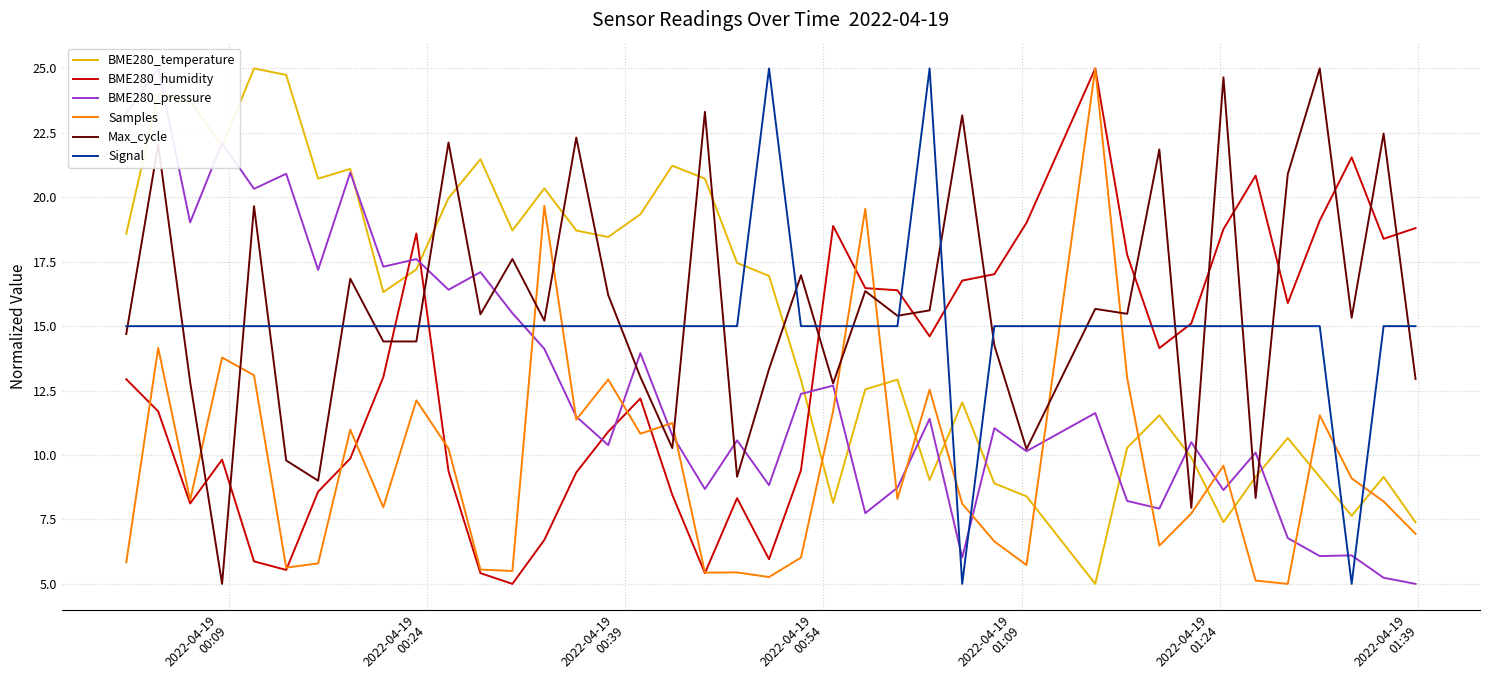

Reading left to right, transcribe all the data shown in this chart.

BME280_temperature: 18.6	24.0	23.7	22.0	25.0	24.7	20.7	21.1	16.3	17.2	20.0	21.5	18.7	20.3	18.7	18.5	19.3	21.2	20.7	17.5	16.9	12.9	8.1	12.5	12.9	9.0	12.0	8.9	8.4	5.0	10.3	11.5	9.9	7.4	9.2	10.7	9.2	7.6	9.2	7.4
BME280_humidity: 12.9	11.7	8.1	9.8	5.9	5.5	8.6	9.9	13.0	18.6	9.4	5.4	5.0	6.7	9.3	10.9	12.2	8.5	5.4	8.3	6.0	9.4	18.9	16.5	16.4	14.6	16.8	17.0	19.0	25.0	17.8	14.1	15.1	18.8	20.8	15.9	19.1	21.5	18.4	18.8
BME280_pressure: 23.3	25.0	19.0	22.1	20.3	20.9	17.2	21.0	17.3	17.6	16.4	17.1	15.5	14.1	11.5	10.4	14.0	10.8	8.7	10.6	8.8	12.4	12.7	7.7	8.7	11.4	6.0	11.0	10.1	11.6	8.2	7.9	10.5	8.6	10.1	6.8	6.1	6.1	5.2	5.0
Samples: 5.8	14.2	8.2	13.8	13.1	5.6	5.8	11.0	8.0	12.1	10.2	5.6	5.5	19.7	11.4	12.9	10.8	11.2	5.4	5.4	5.3	6.0	11.7	19.6	8.3	12.5	8.1	6.6	5.7	25.0	13.0	6.5	7.7	9.6	5.1	5.0	11.5	9.1	8.2	6.9
Max_cycle: 14.7	22.0	12.8	5.0	19.7	9.8	9.0	16.8	14.4	14.4	22.1	15.5	17.6	15.2	22.3	16.2	13.0	10.3	23.3	9.2	13.3	17.0	12.8	16.4	15.4	15.6	23.2	14.3	10.2	15.7	15.5	21.9	8.0	24.7	8.3	20.9	25.0	15.3	22.5	13.0
Signal: 15.0	15.0	15.0	15.0	15.0	15.0	15.0	15.0	15.0	15.0	15.0	15.0	15.0	15.0	15.0	15.0	15.0	15.0	15.0	15.0	25.0	15.0	15.0	15.0	15.0	25.0	5.0	15.0	15.0	15.0	15.0	15.0	15.0	15.0	15.0	15.0	15.0	5.0	15.0	15.0